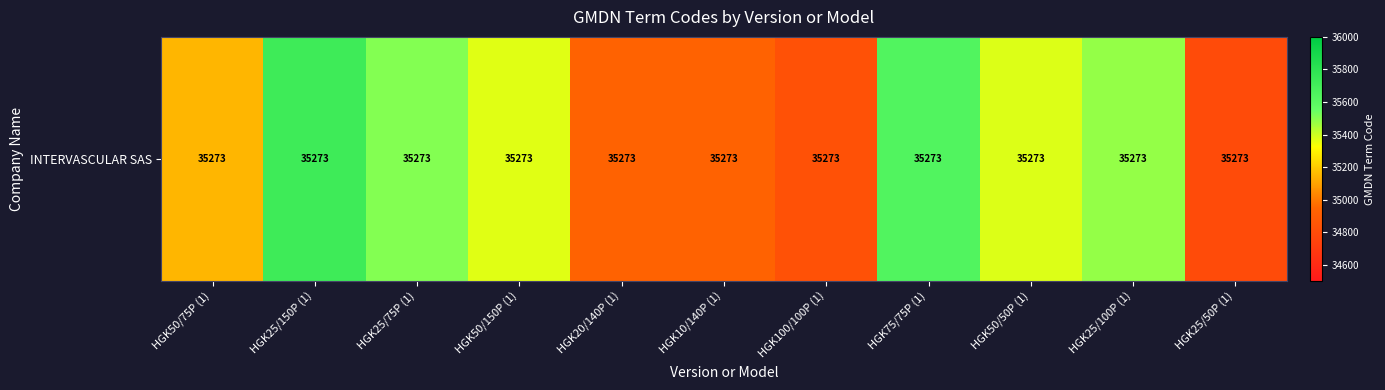

What is the difference between the values at HGK100/100P (1) and HGK10/140P (1)?

97.9